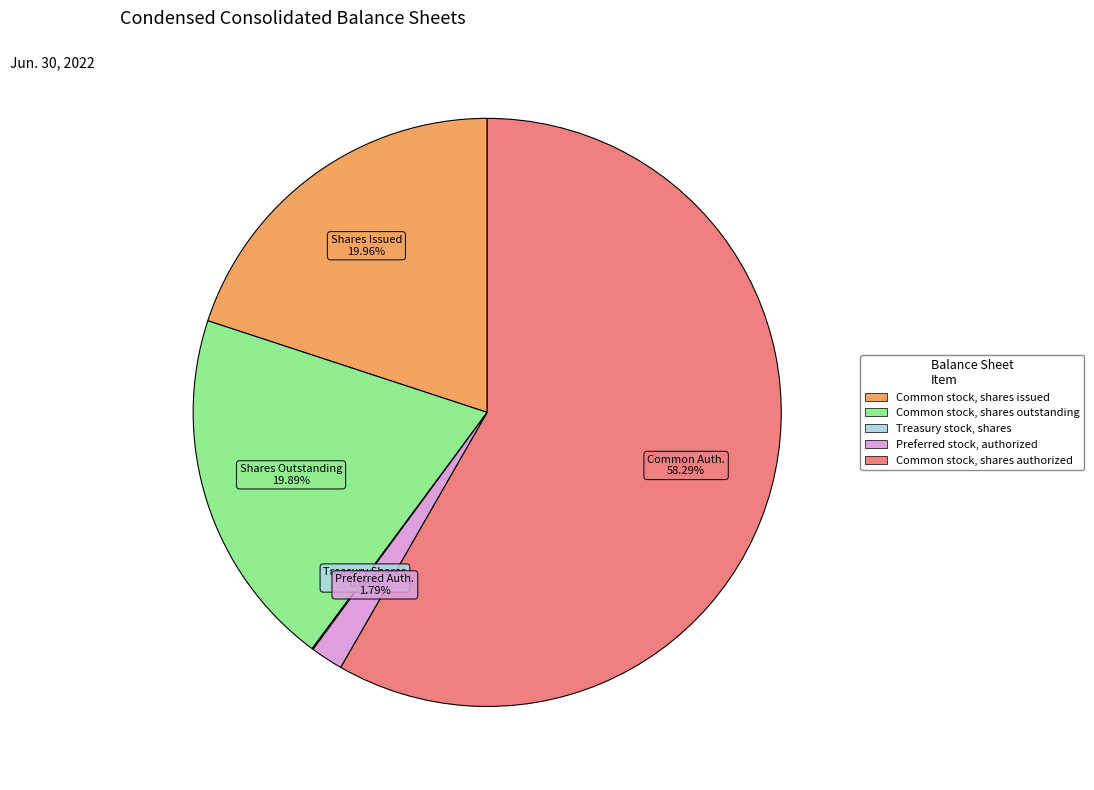

Which slice is the largest?

Common stock, shares authorized